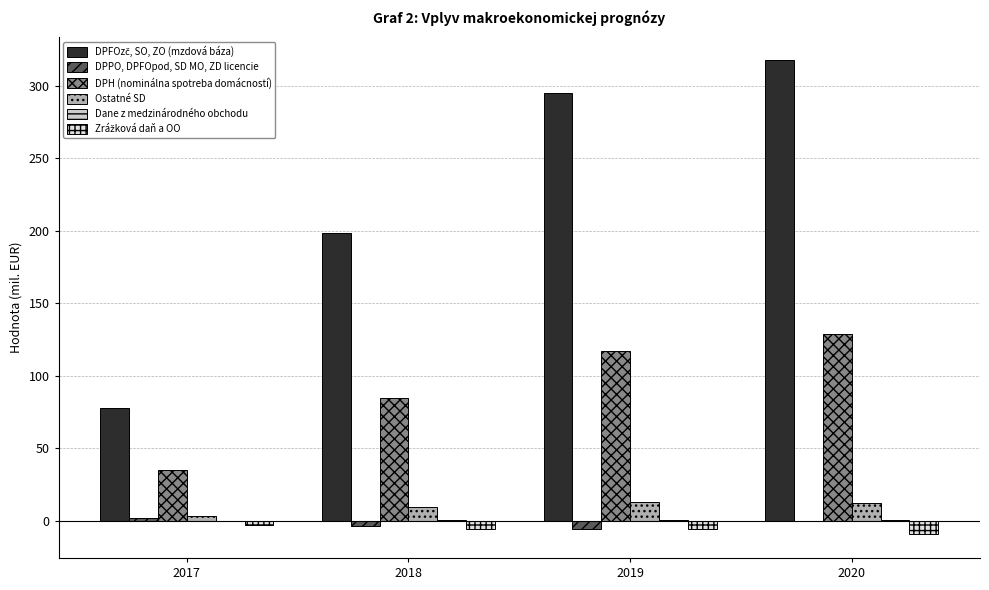

List the series in order of their peak value, lowest first.

Zrážková daň a OO, Dane z medzinárodného obchodu, DPPO, DPFOpod, SD MO, ZD licencie, Ostatné SD, DPH (nominálna spotreba domácností), DPFOzč, SO, ZO (mzdová báza)